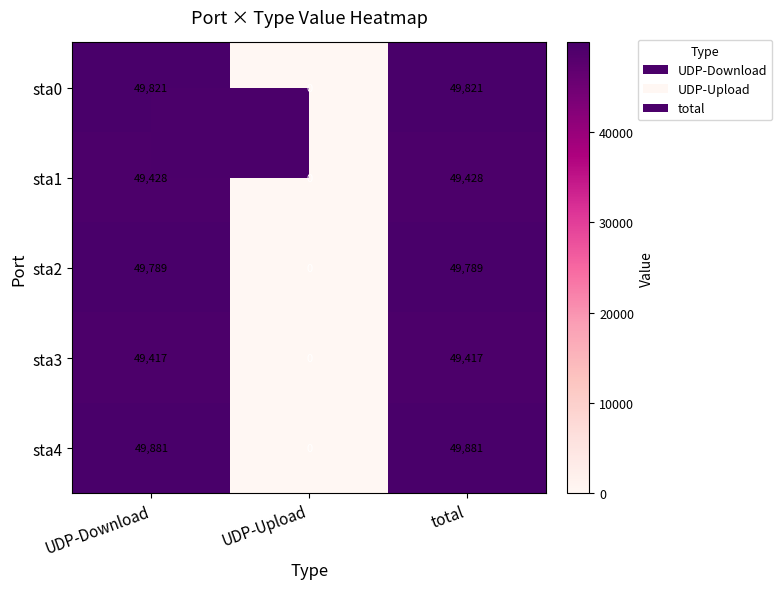

What is the maximum value shown in the chart?

49881